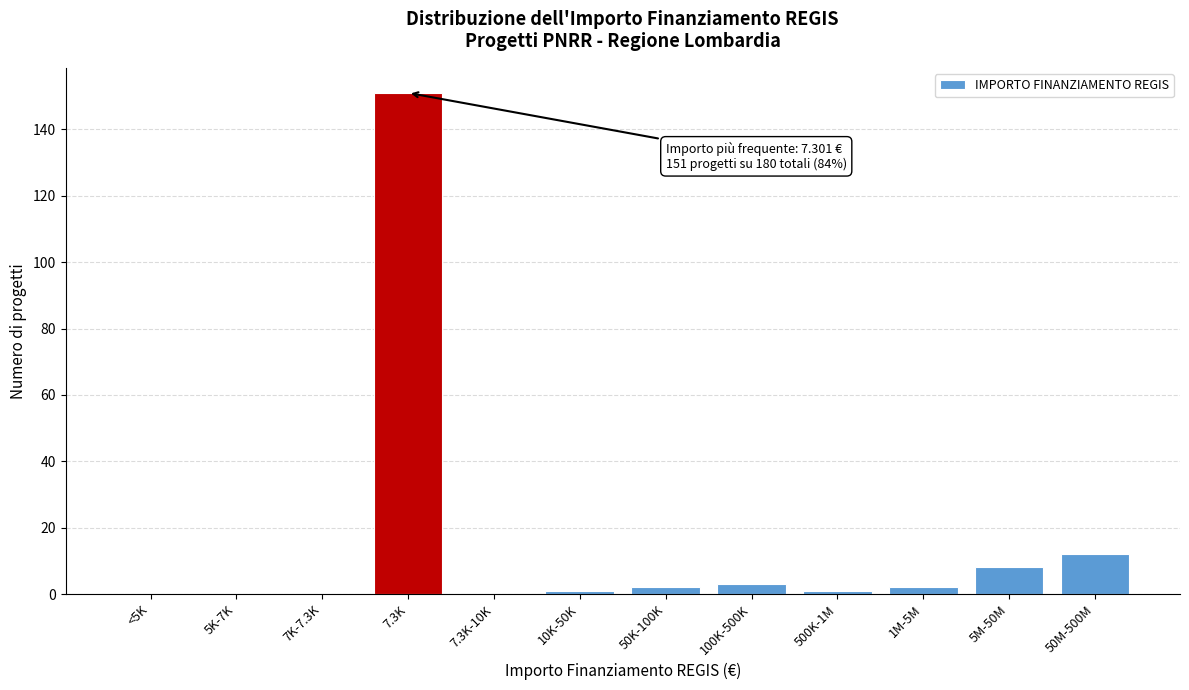

Reading left to right, what are all the values shown in this chart?

<5K=0	5K-7K=0	7K-7.3K=0	7.3K=151	7.3K-10K=0	10K-50K=1	50K-100K=2	100K-500K=3	500K-1M=1	1M-5M=2	5M-50M=8	50M-500M=12